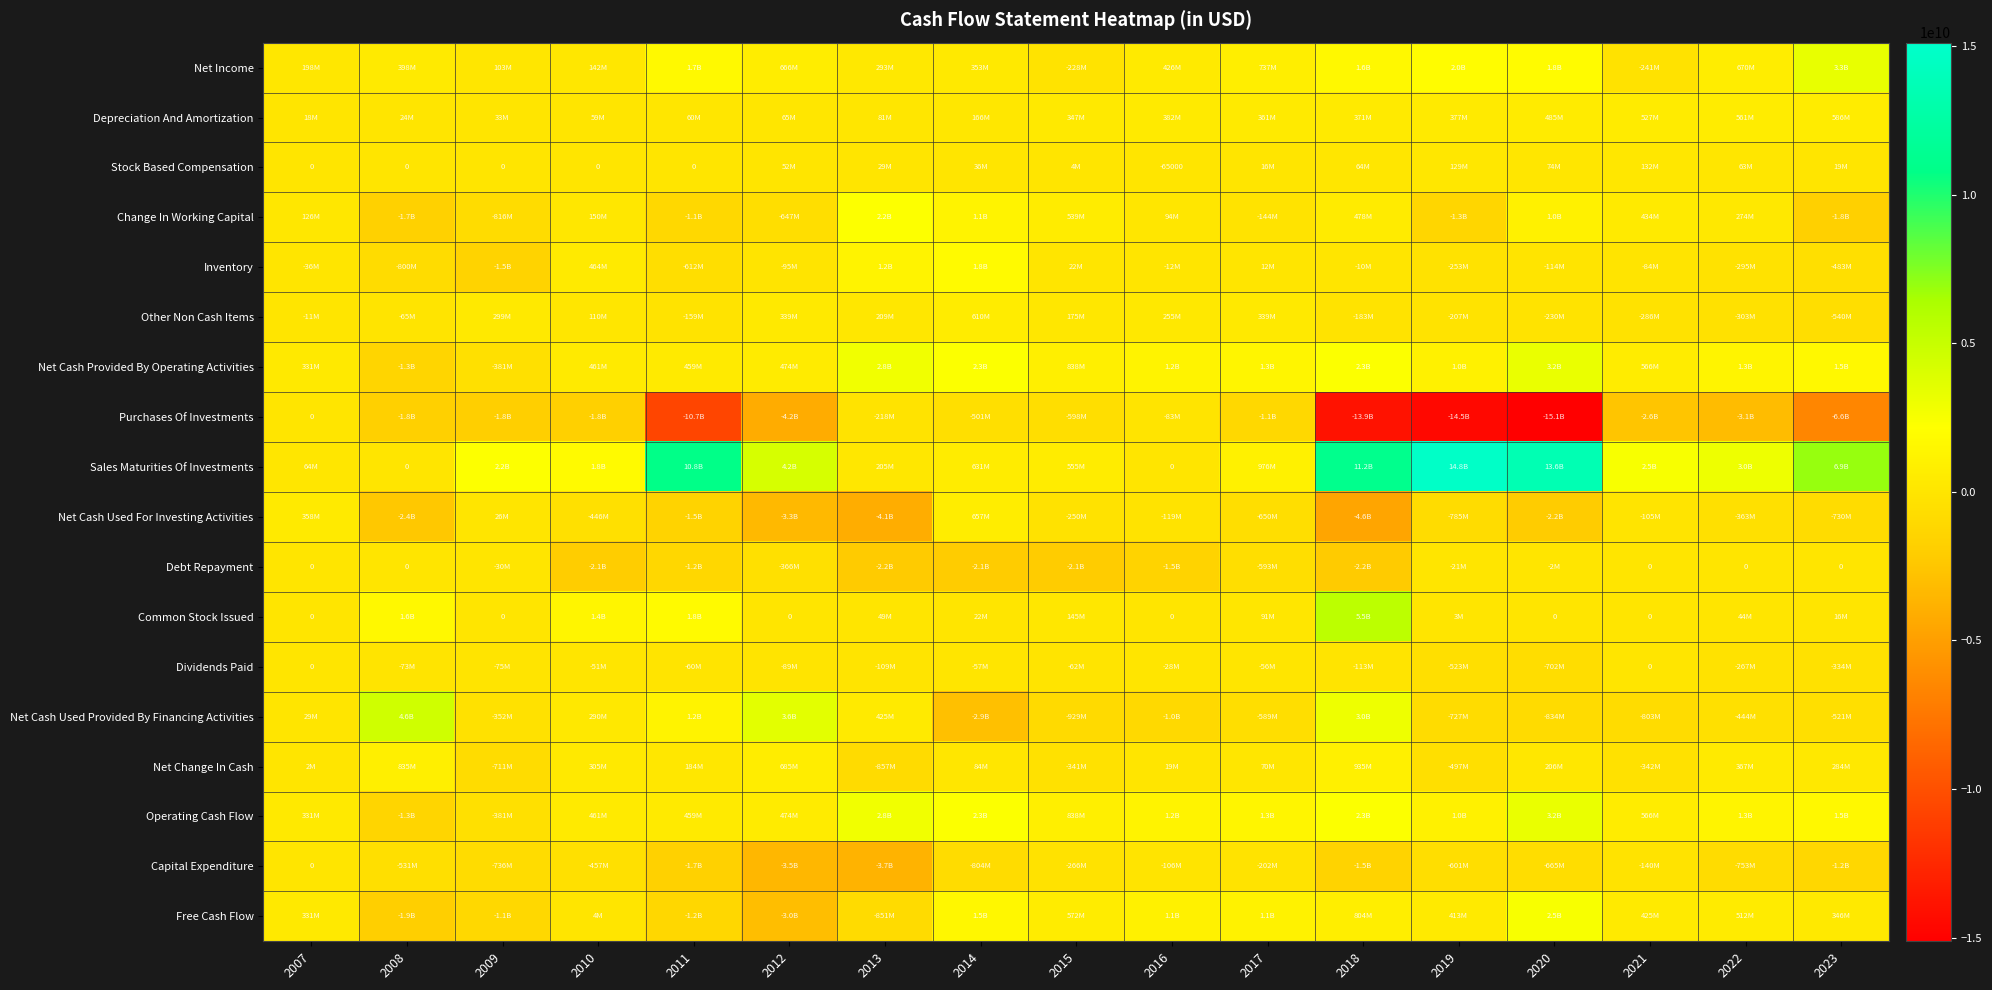

List the series in order of their peak value, lowest first.

Purchases Of Investments, Debt Repayment, Dividends Paid, Capital Expenditure, Stock Based Compensation, Depreciation And Amortization, Other Non Cash Items, Net Cash Used For Investing Activities, Net Change In Cash, Inventory, Change In Working Capital, Free Cash Flow, Net Cash Provided By Operating Activities, Operating Cash Flow, Net Income, Net Cash Used Provided By Financing Activities, Common Stock Issued, Sales Maturities Of Investments